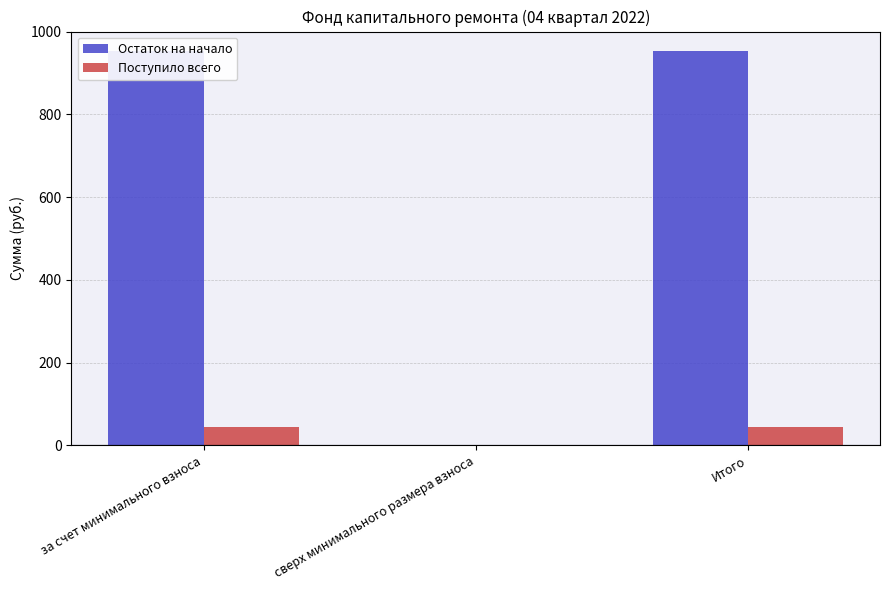

Count the number of categories in the chart.

3